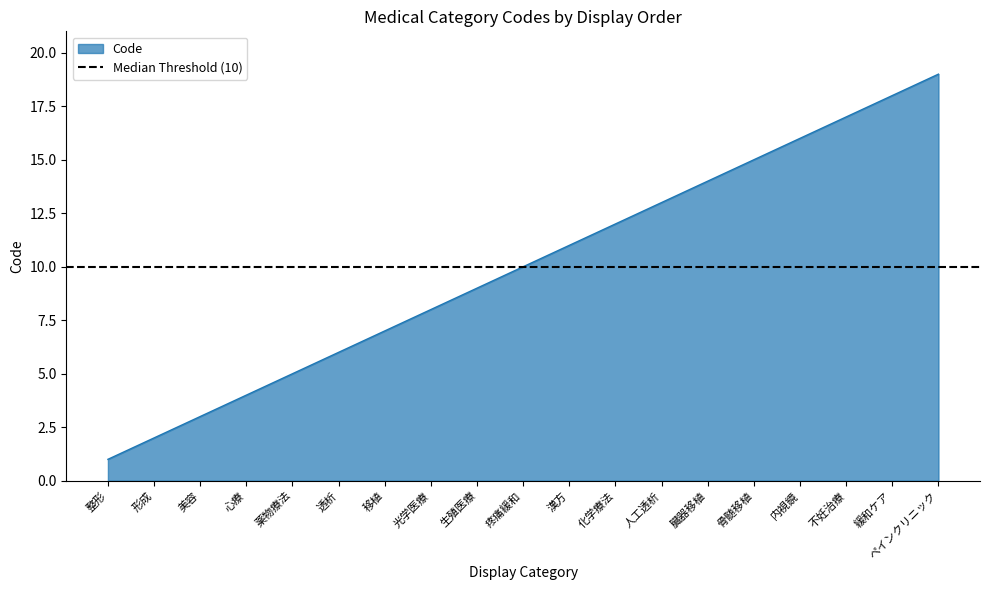

What is the difference between the values at 心療 and 疼痛緩和?

6